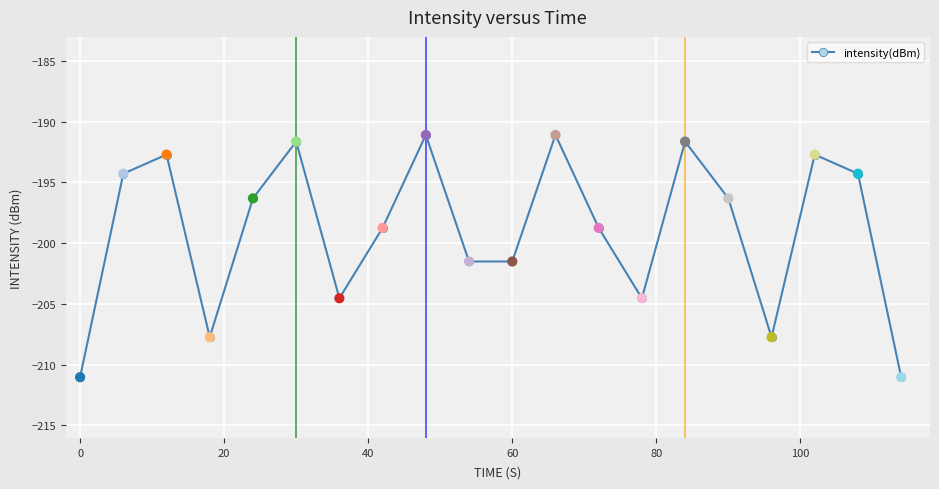

What is the value of the 9th point from the left?

-191.1